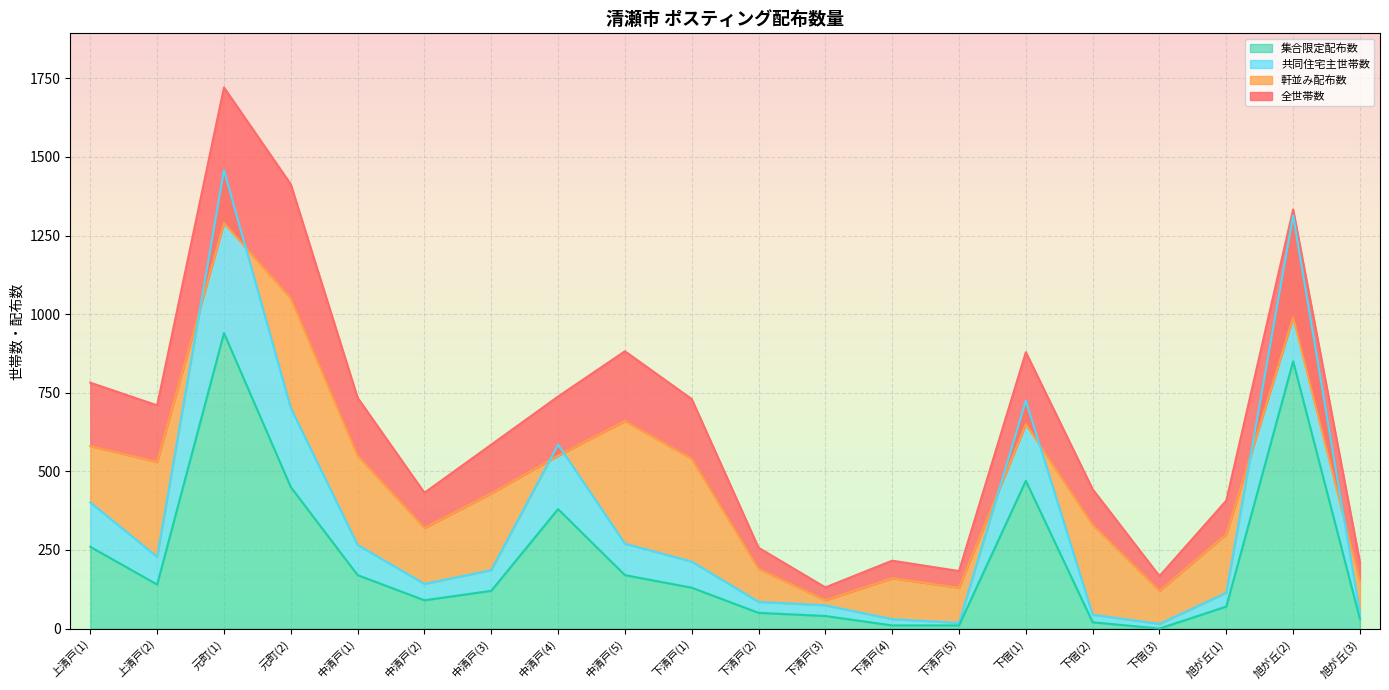

What is the difference between the maximum and minimum values in the 共同住宅主世帯数 series?

1443